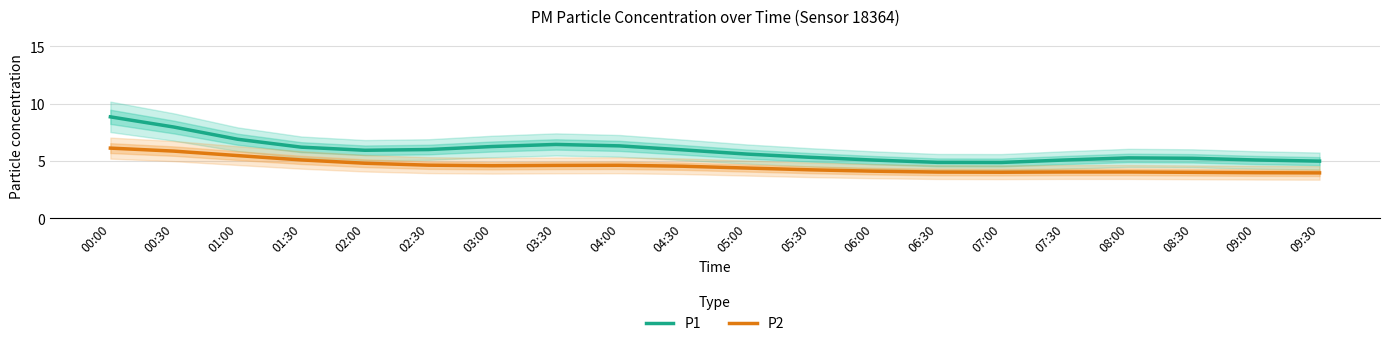

Which category has the lowest value across all series?

09:30